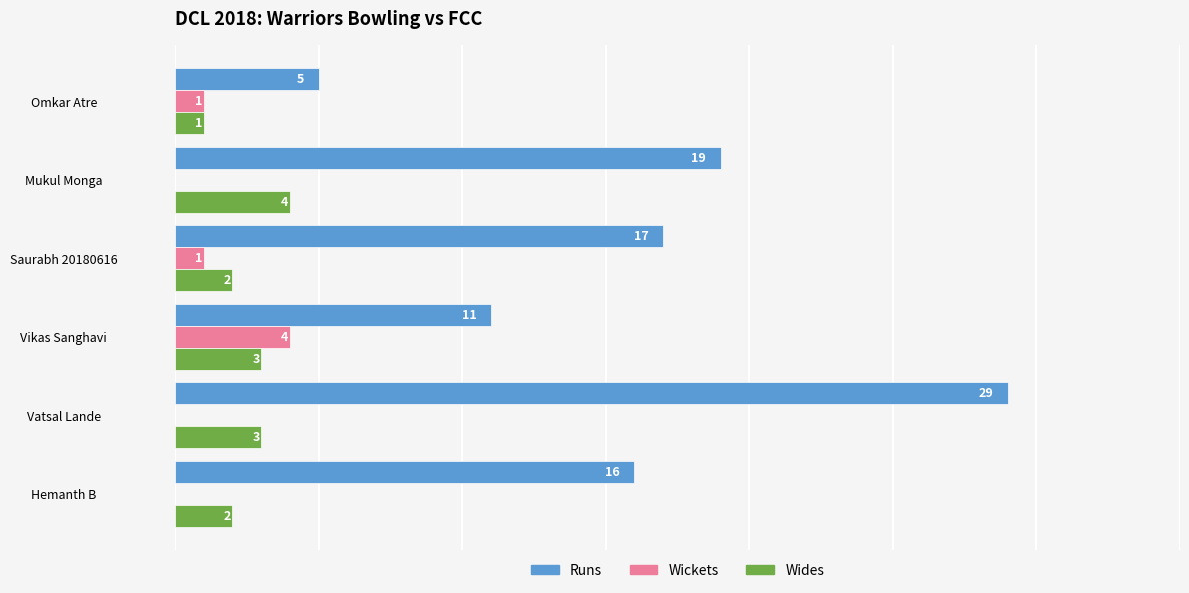

Between Mukul Monga and Omkar Atre, which series saw the biggest shift?

Runs